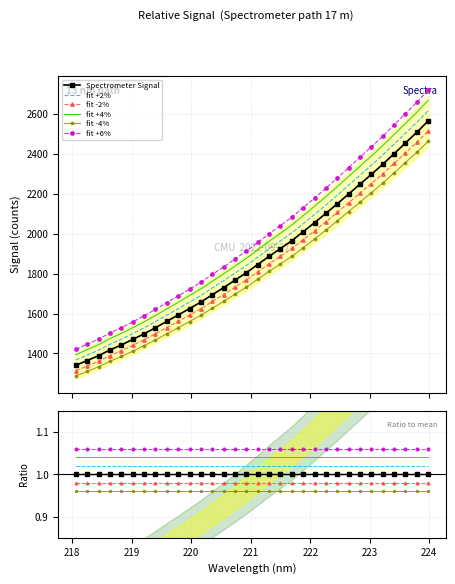

What is the change in value from 221.3083 to 223.7895?

+621.3